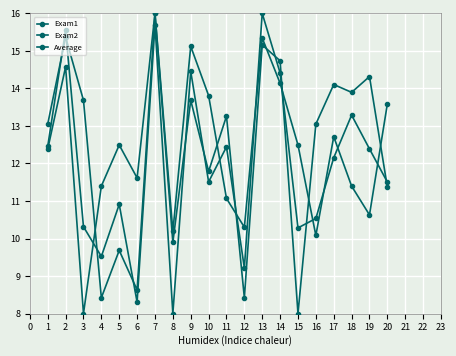

How many times do Exam1 and Average cross each other?

11